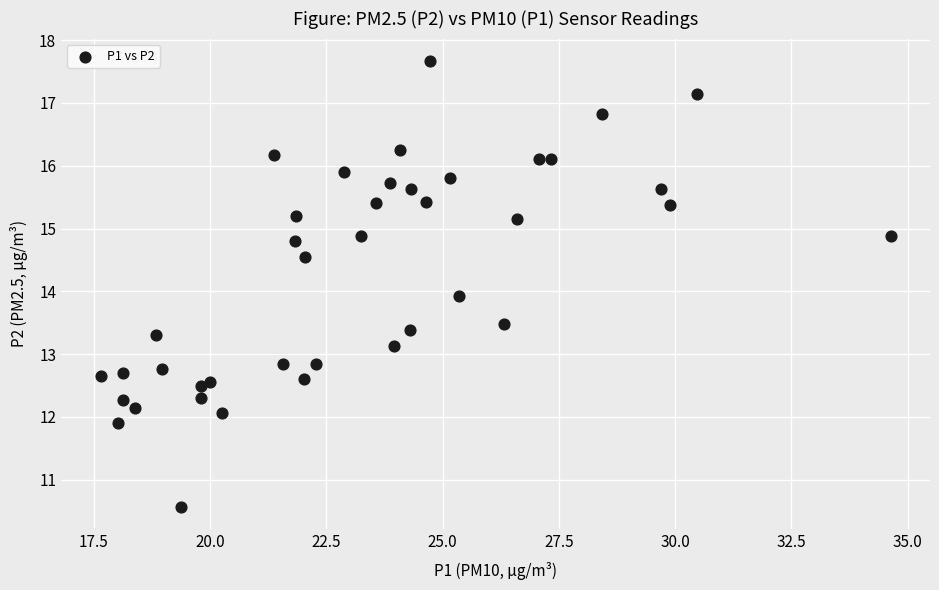

What is the range of X values (max minus min)?

17.0